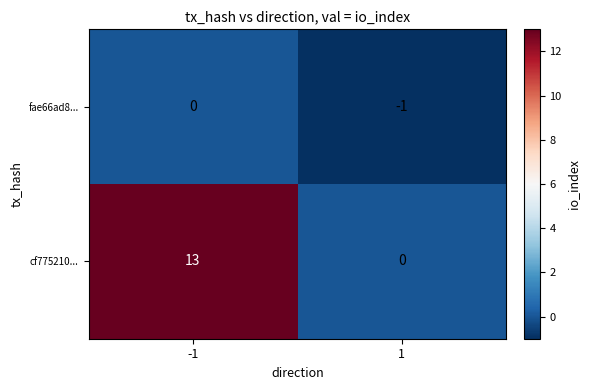

The value of cf775210... at -1 is 13. True or false?

True